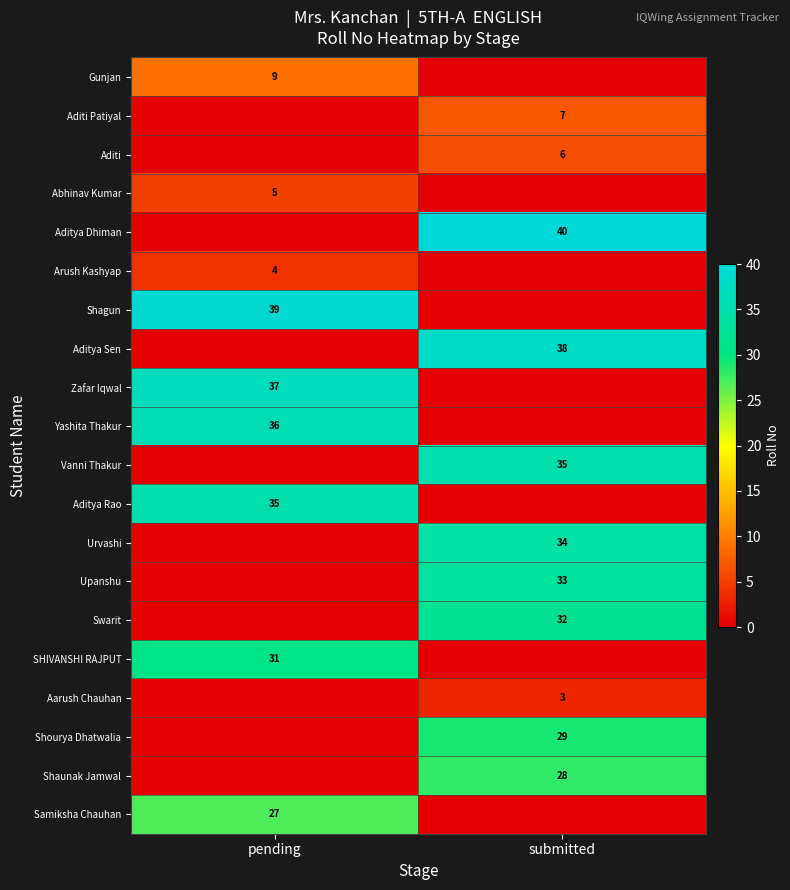

Is it true that Shaunak Jamwal equals 14 at submitted?

False